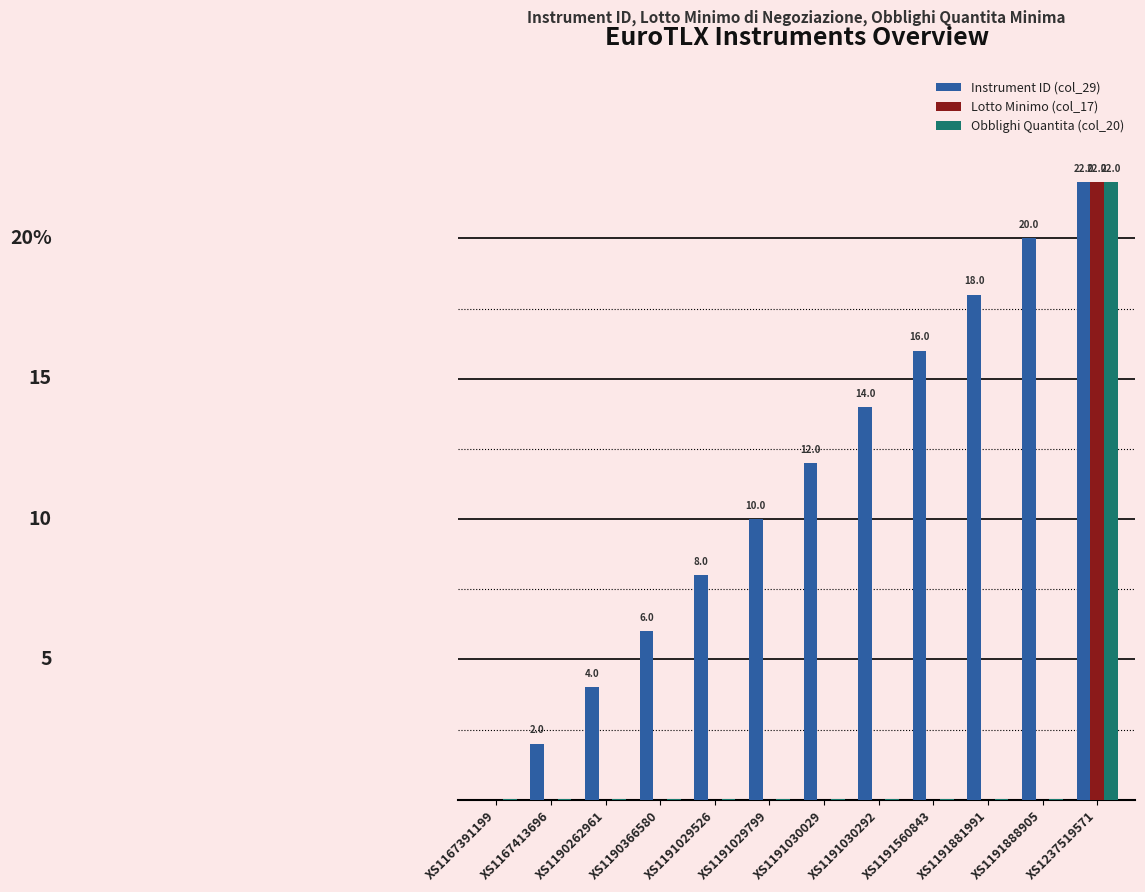

Are the bars grouped side by side (vs. stacked)?

Yes